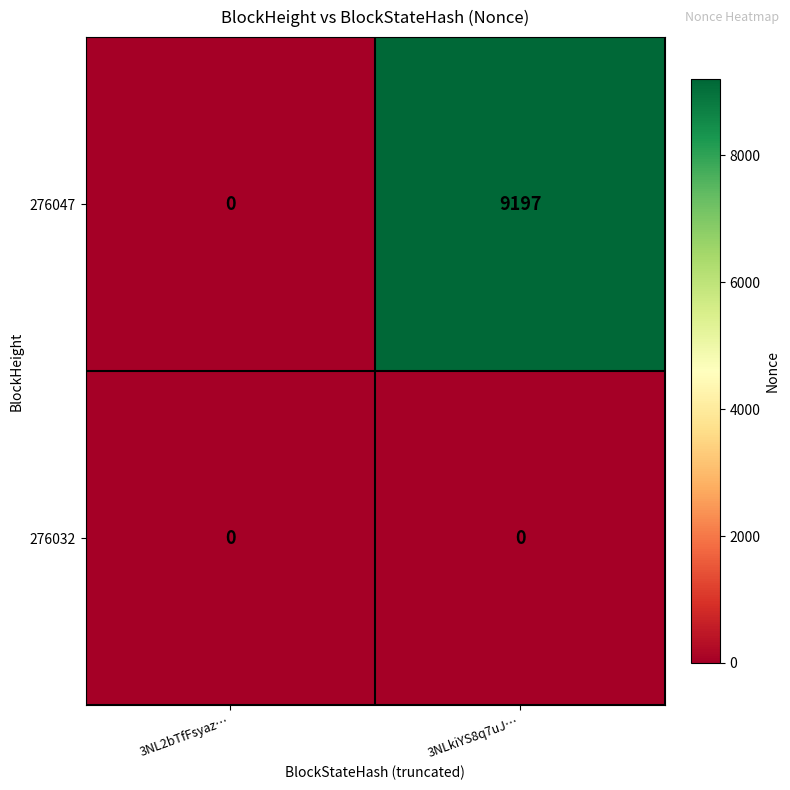

Rank the series at 3NLkiYS8q7uJ… from highest to lowest value.

276047, 276032